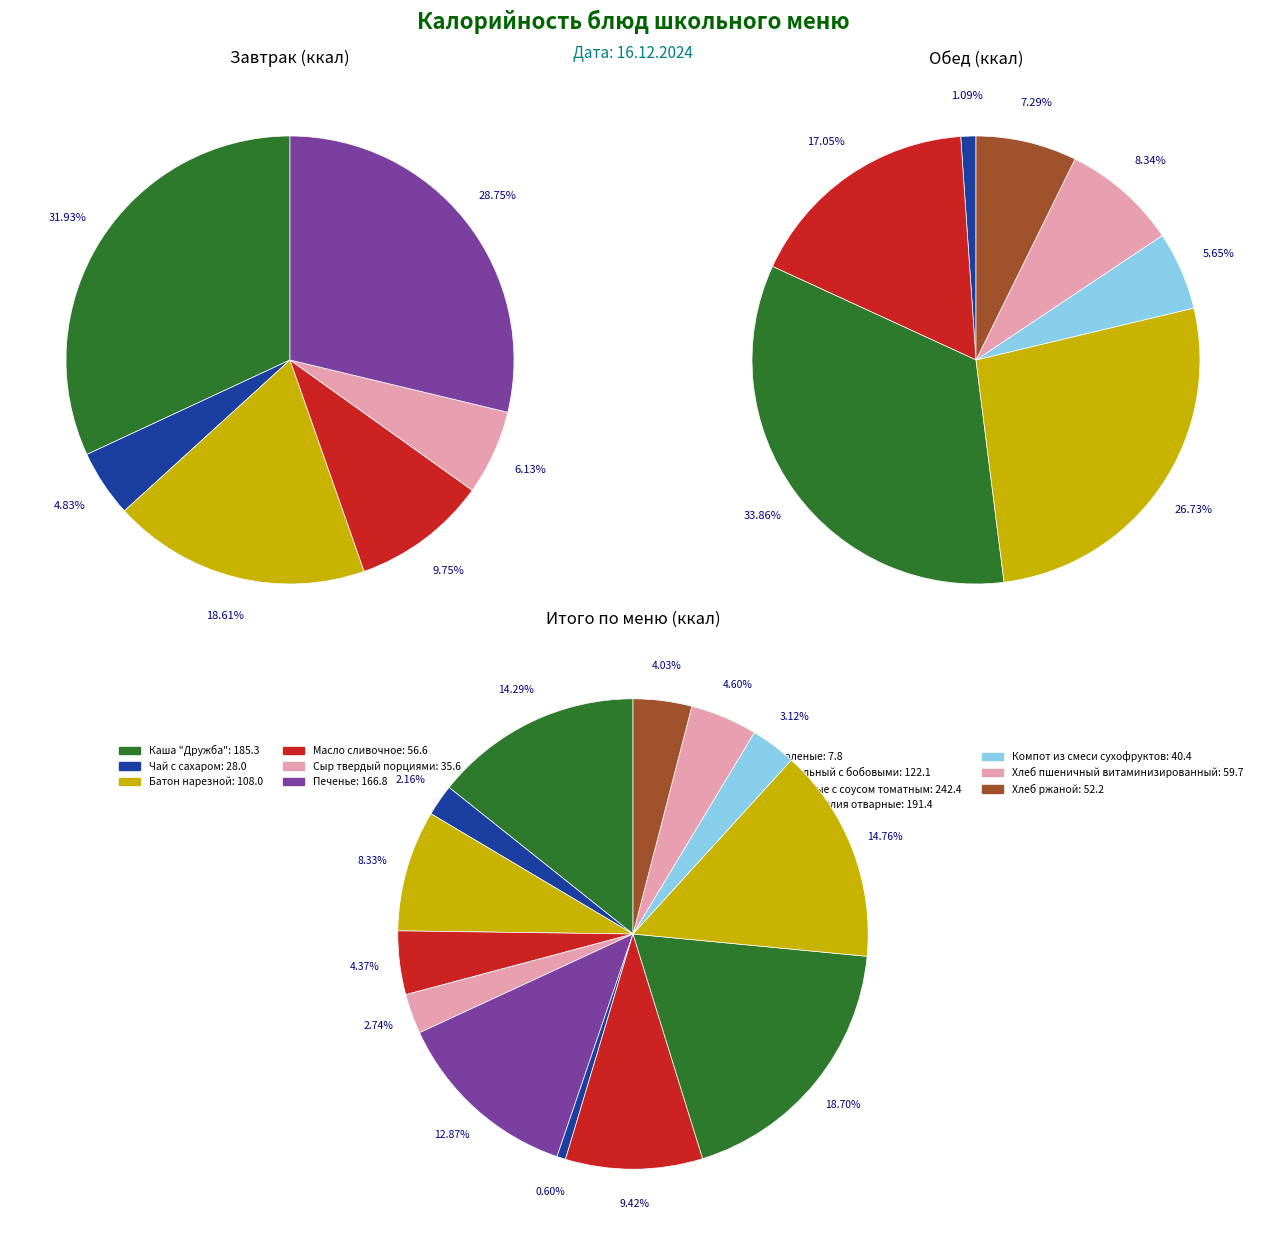

How many segments does this pie chart have?

6